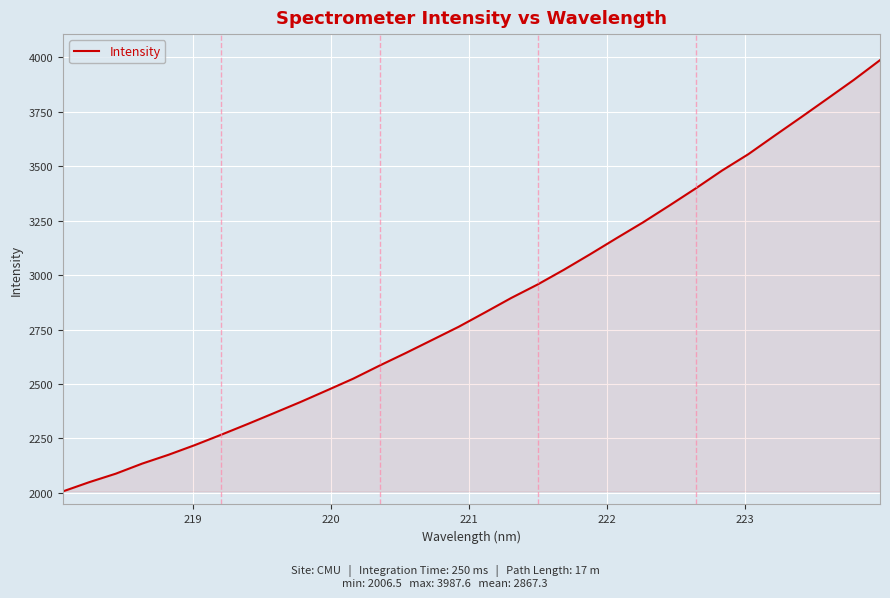

What is the maximum value shown in the chart?

3987.6